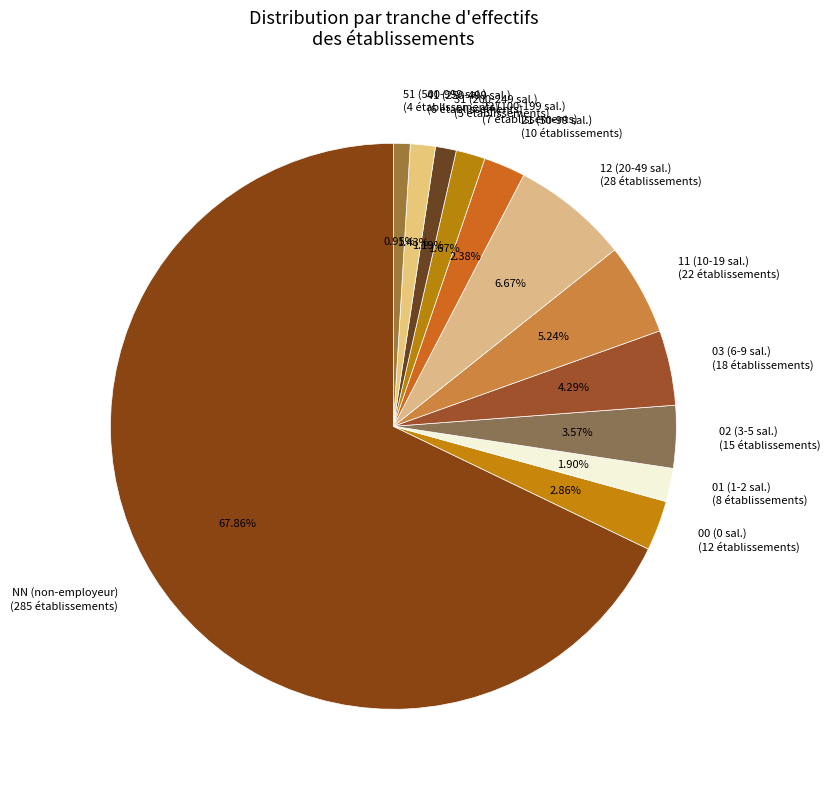

What percentage is the 41 slice, to the nearest percent?

1%